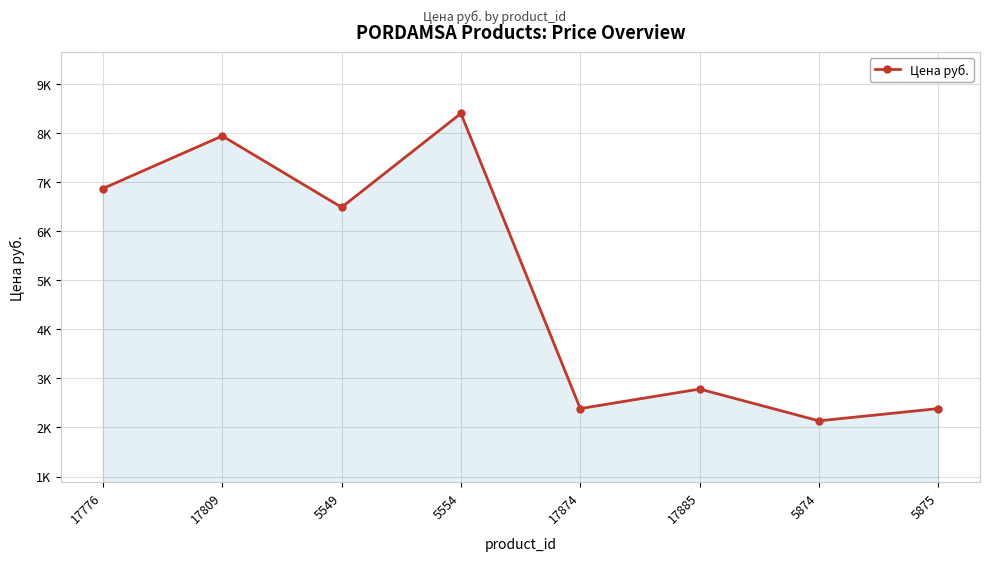

The value at 17809 is 5240. True or false?

False